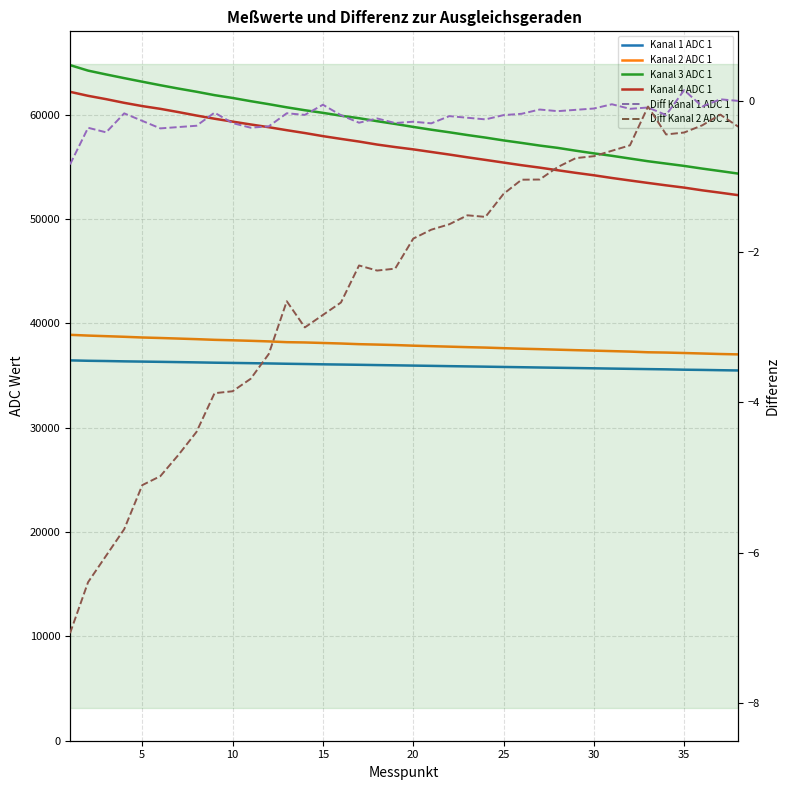

The value of Kanal 3 ADC 1 at 23 is 18447.0. True or false?

False